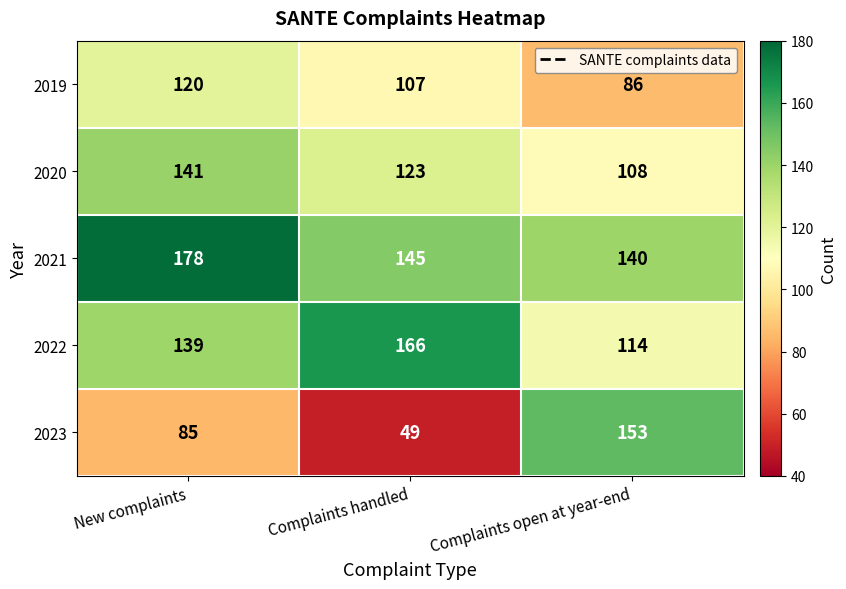

At which category is the sum across all series the highest?

New complaints